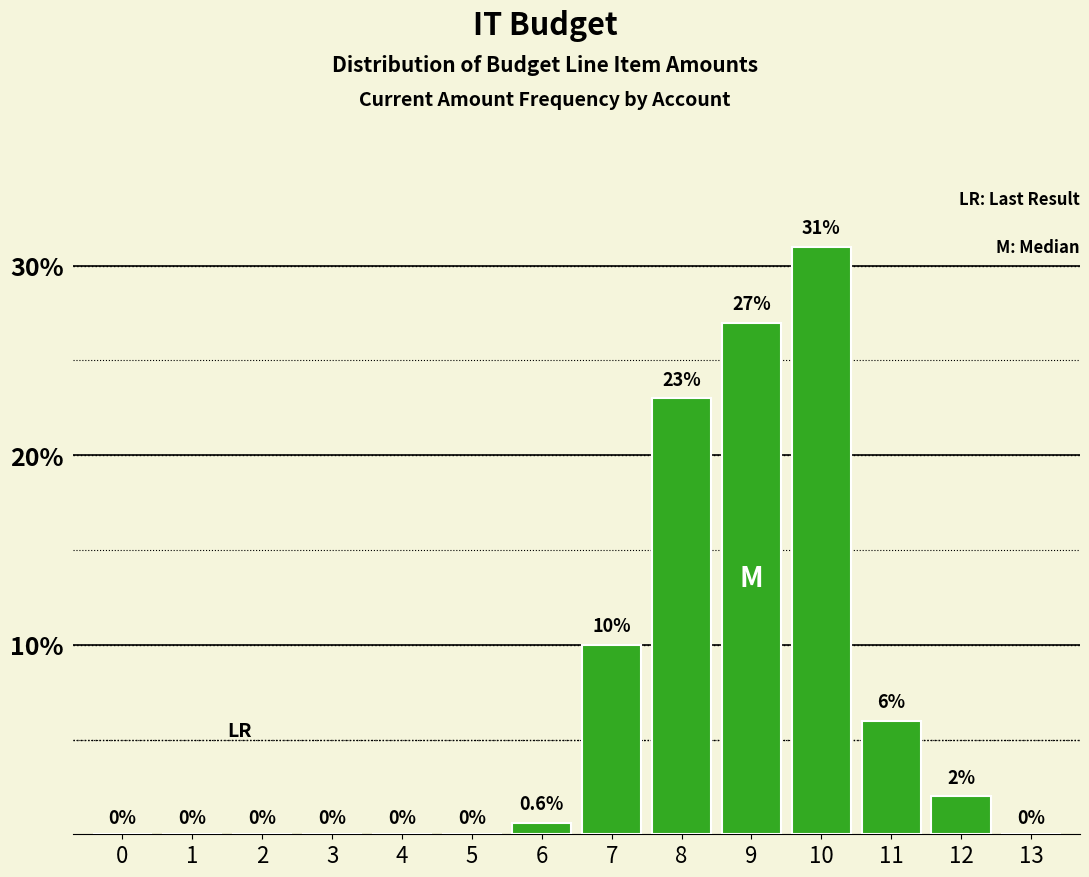

Reading right to left, list all the values displayed in this chart.

13=0.0	12=2.0	11=6.0	10=31.0	9=27.0	8=23.0	7=10.0	6=0.6	5=0.0	4=0.0	3=0.0	2=0.0	1=0.0	0=0.0